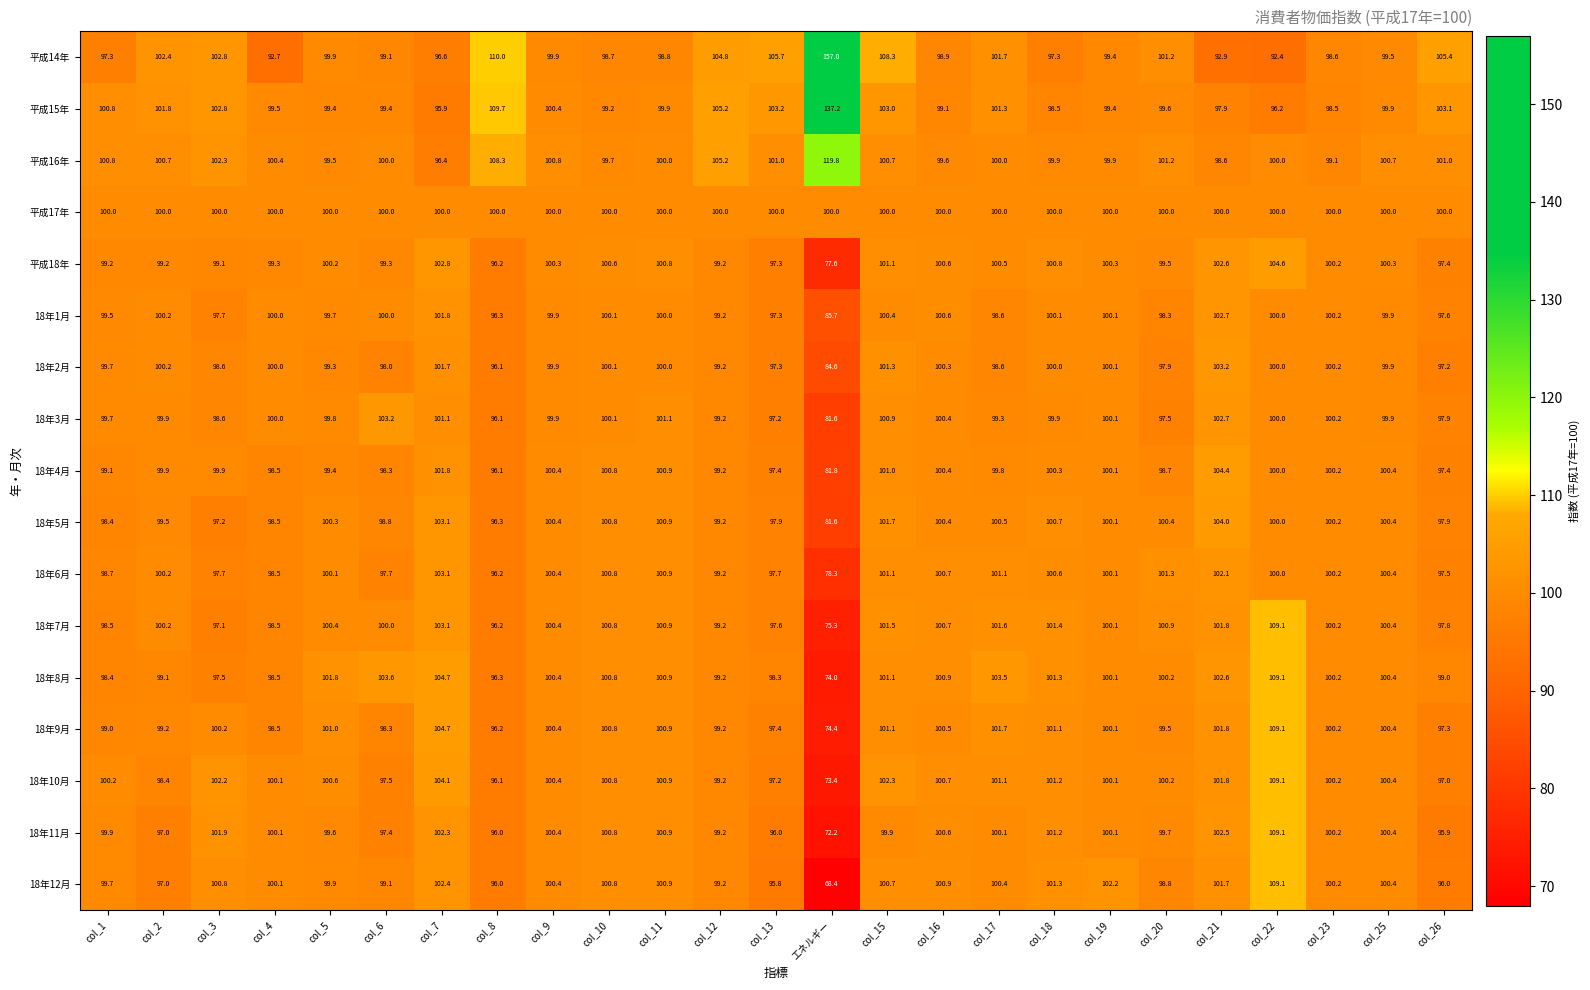

Which series changed the most between col_4 and col_11?

平成14年